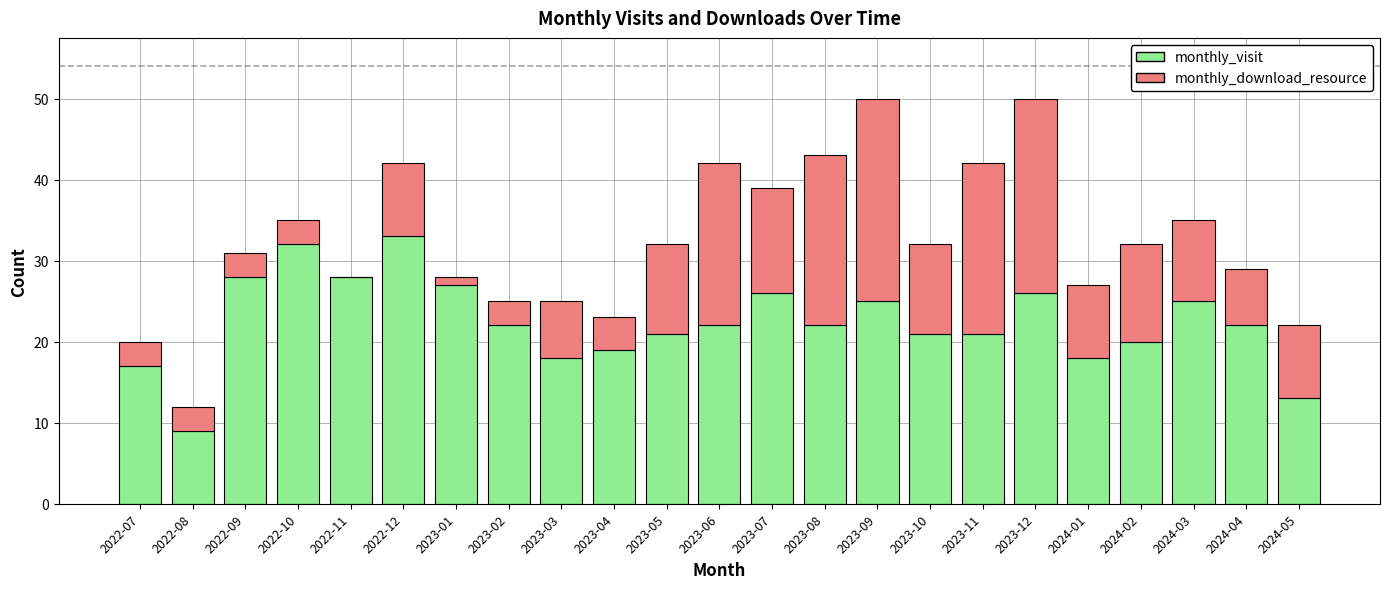

Does the chart contain stacked bars?

Yes